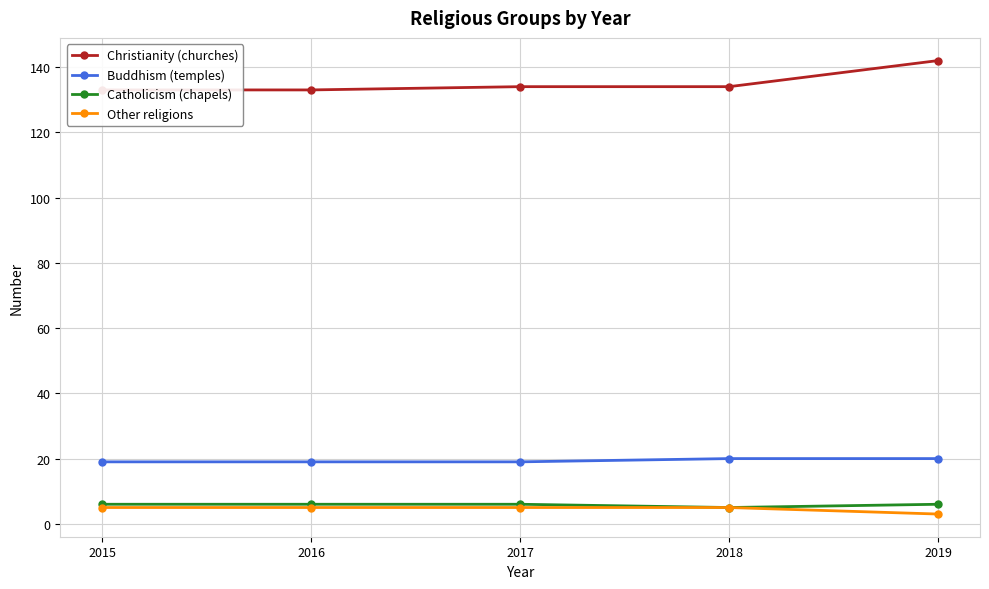

Does the chart have visible grid lines?

Yes